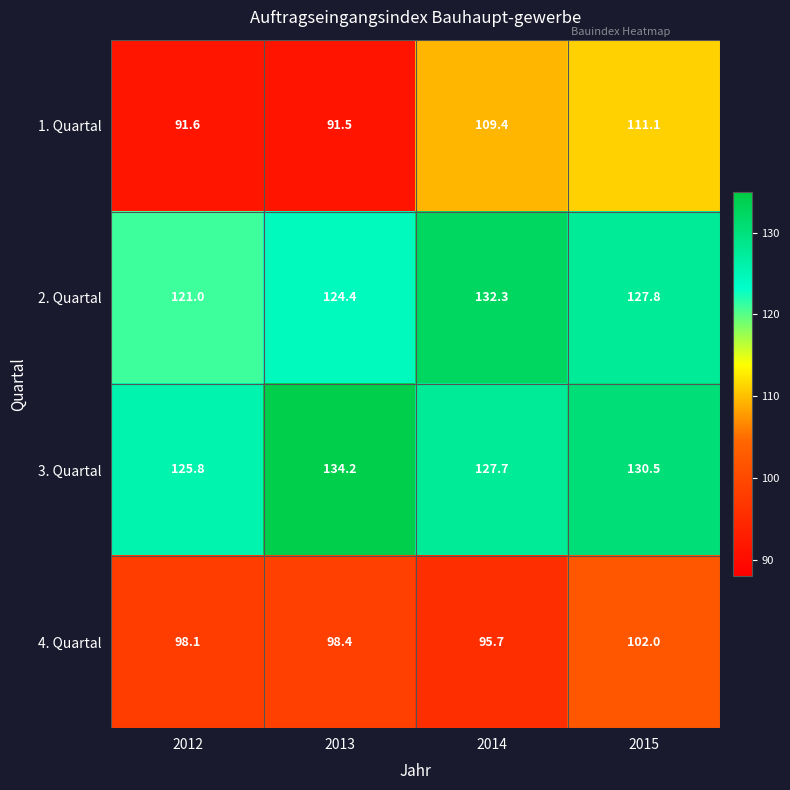

Which label corresponds to the smallest value in the chart?

2013